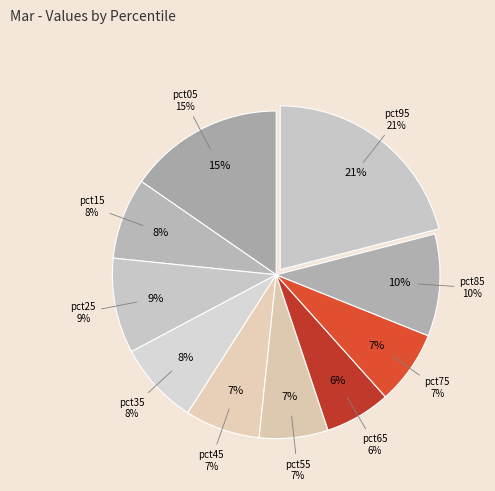

The pct75 slice represents 7% of the pie. True or false?

True